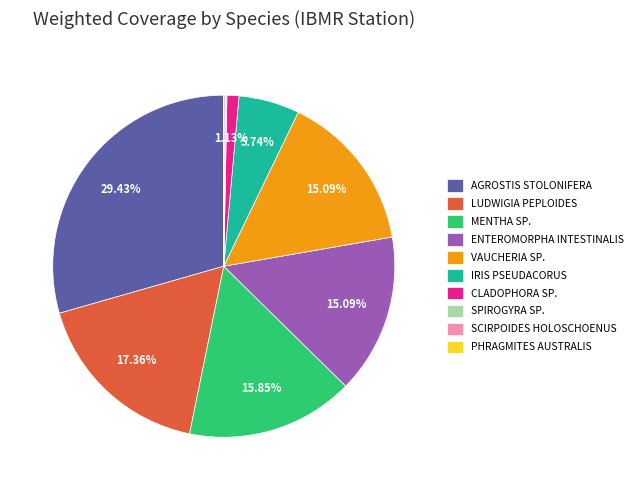

Which slice is the largest?

AGROSTIS STOLONIFERA